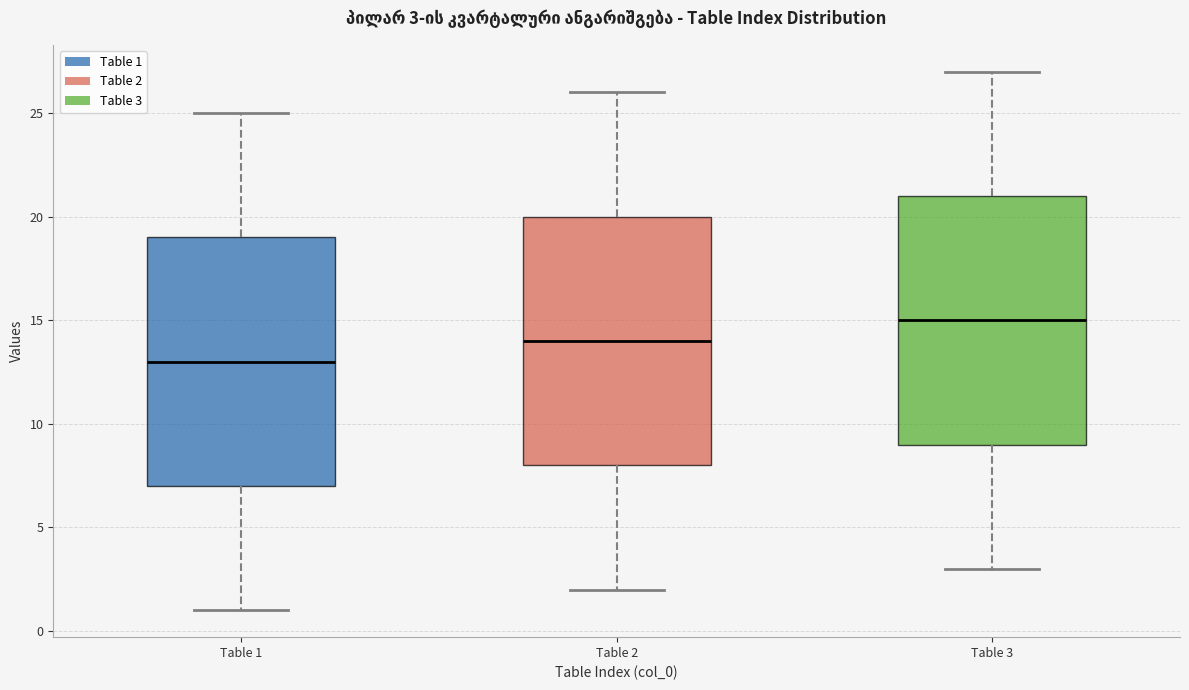

Which box has the lowest median line?

Table 1